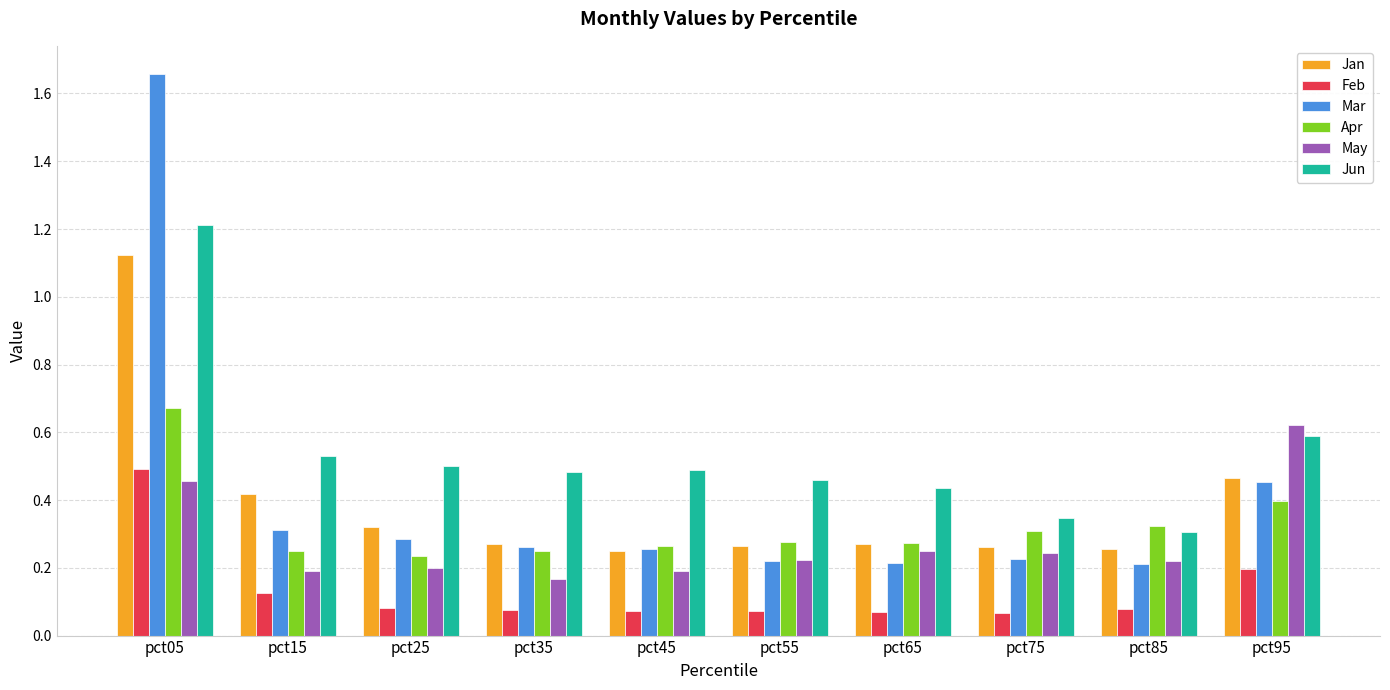

Count the Mar values in the range 0 to 1.

9